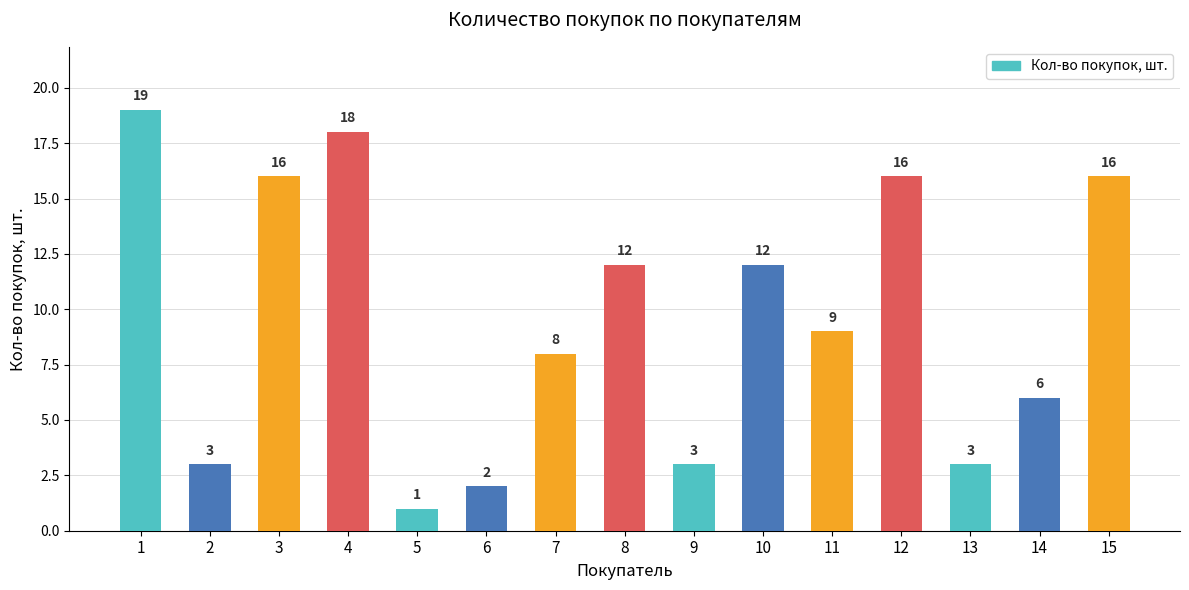

The chart shows a value of 8 at 7. True or false?

True